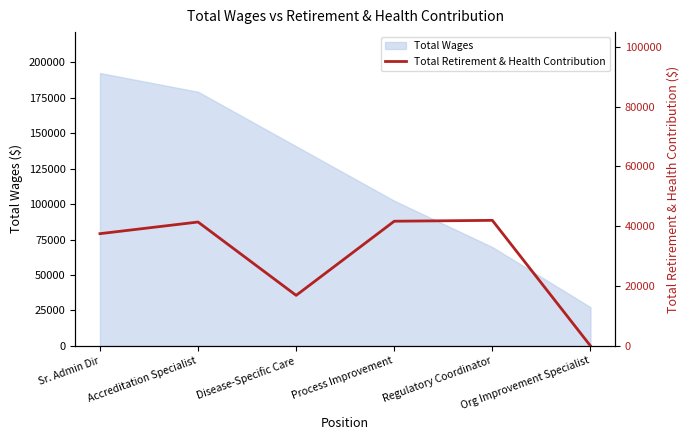

True or false: there are more than 1 points higher than both neighbors.

True